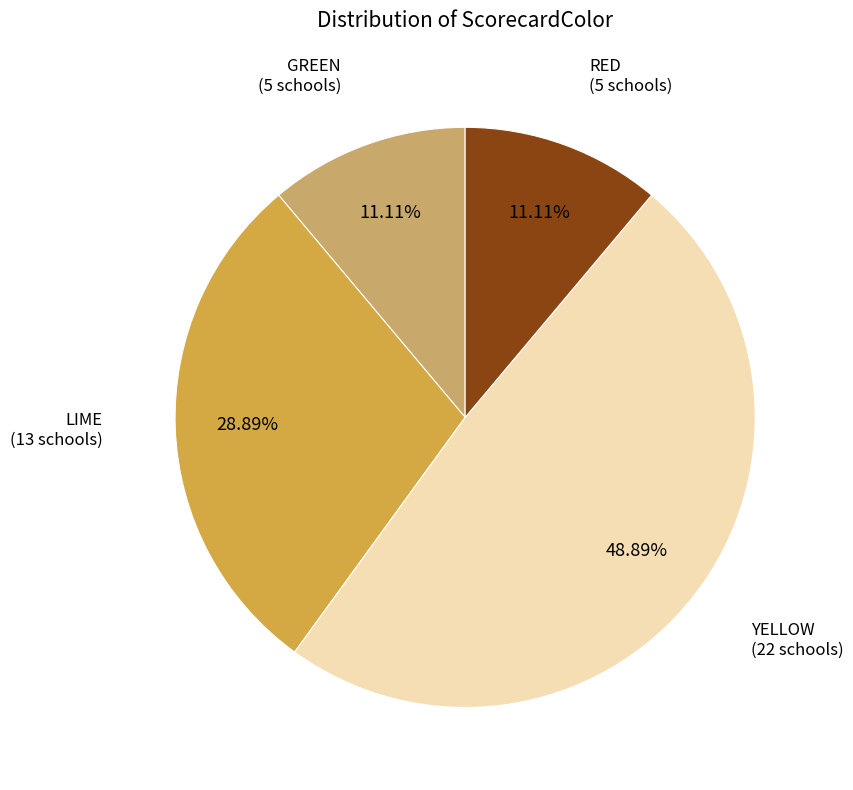

Is there any slice that represents more than half of the pie?

No